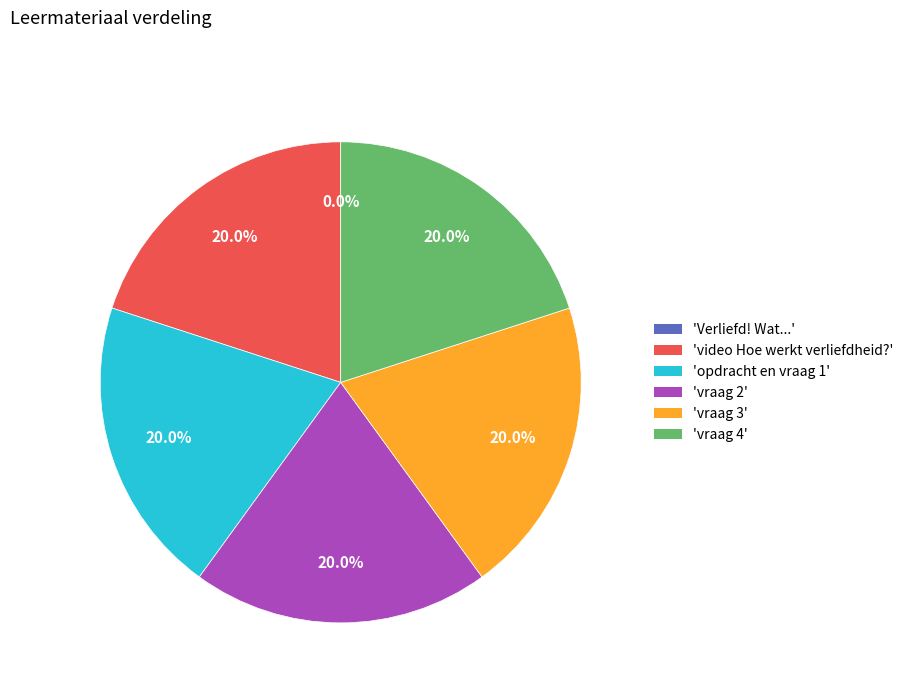

Does any single category account for the majority?

No